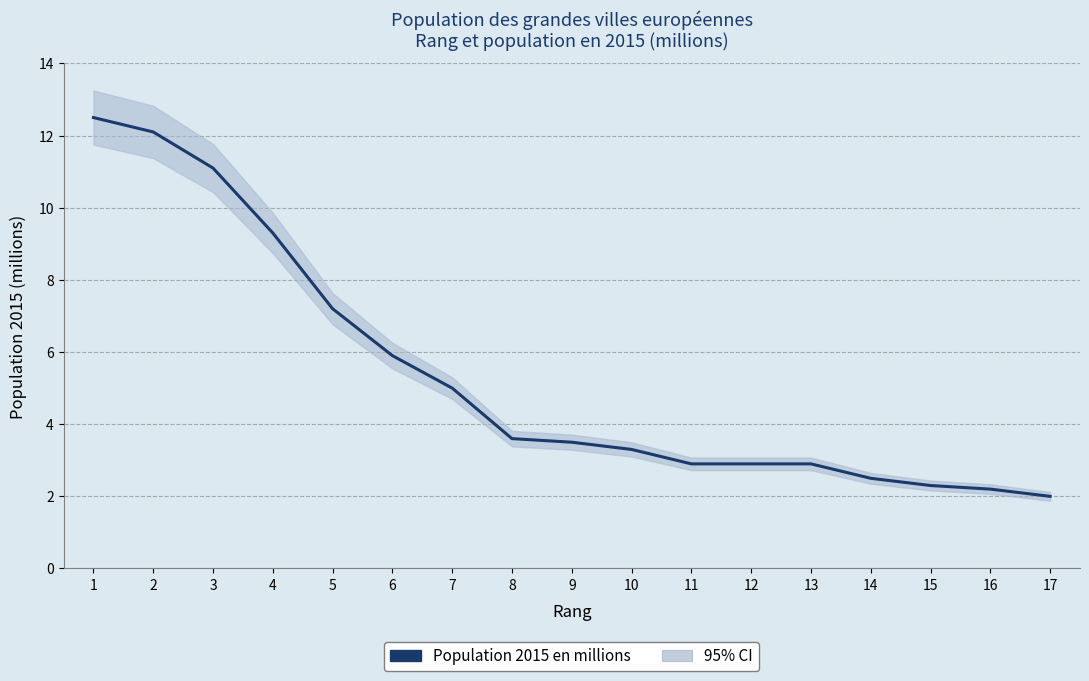

What is the difference between the values at 15 and 11?

0.6